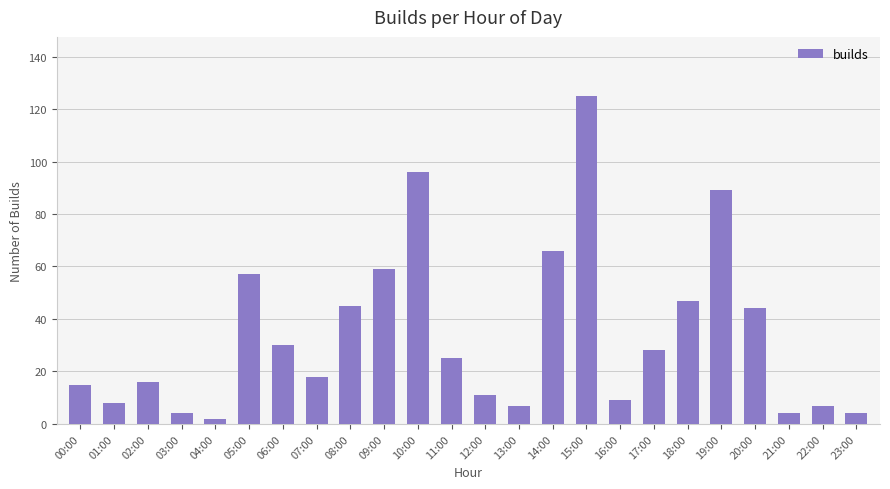

Is it true that the value at 13:00 is 2?

False